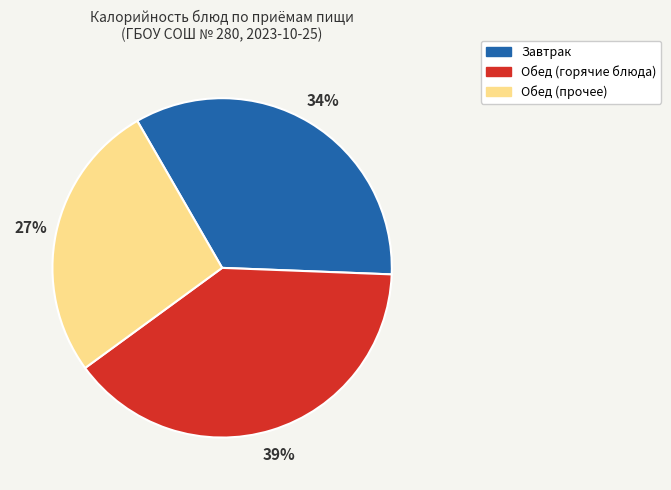

Is there a majority slice in this chart?

No